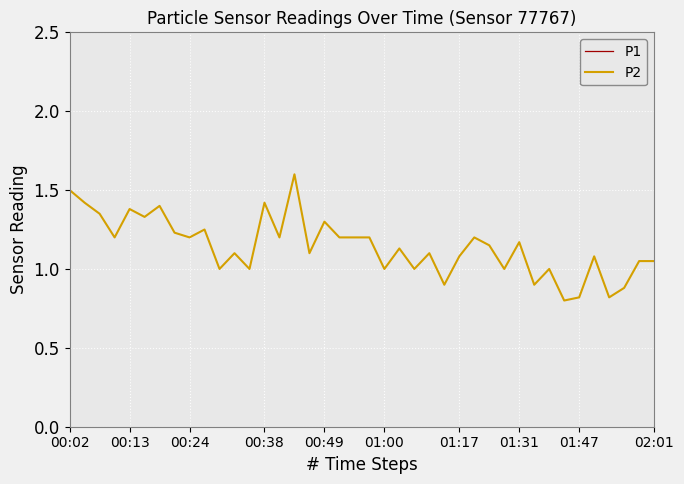

True or false: P2 has a value of 2.0 at 00:24.

False